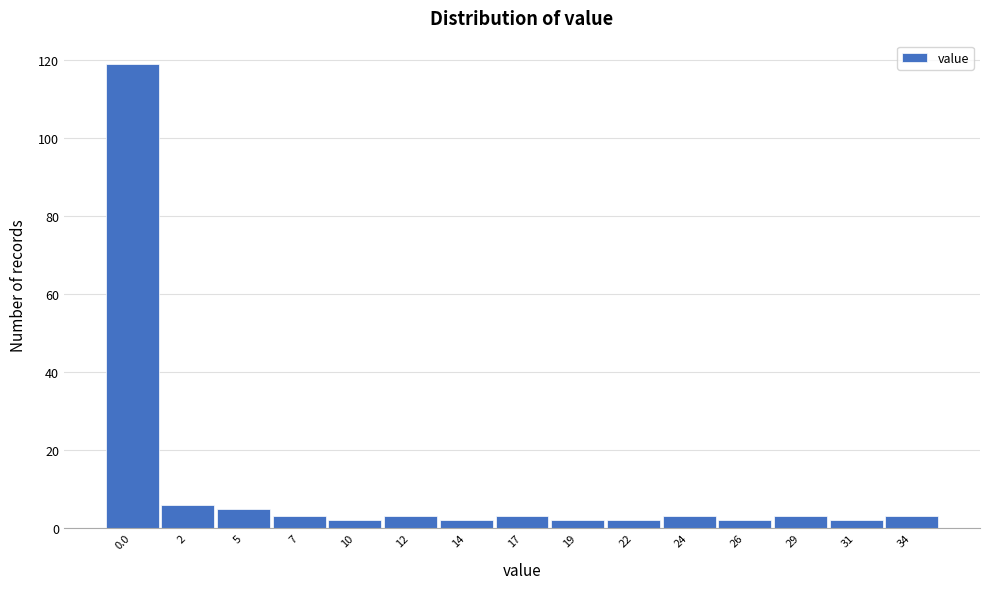

Reading left to right, extract all data points from this chart.

119	6	5	3	2	3	2	3	2	2	3	2	3	2	3